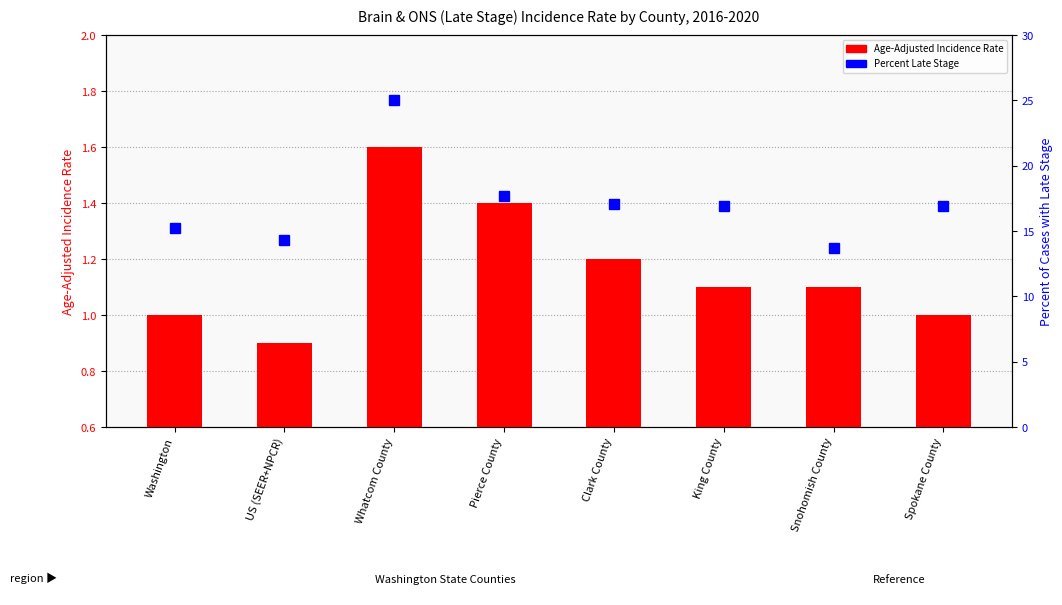

Which series has the largest total across all categories?

Percent of Cases with Late Stage